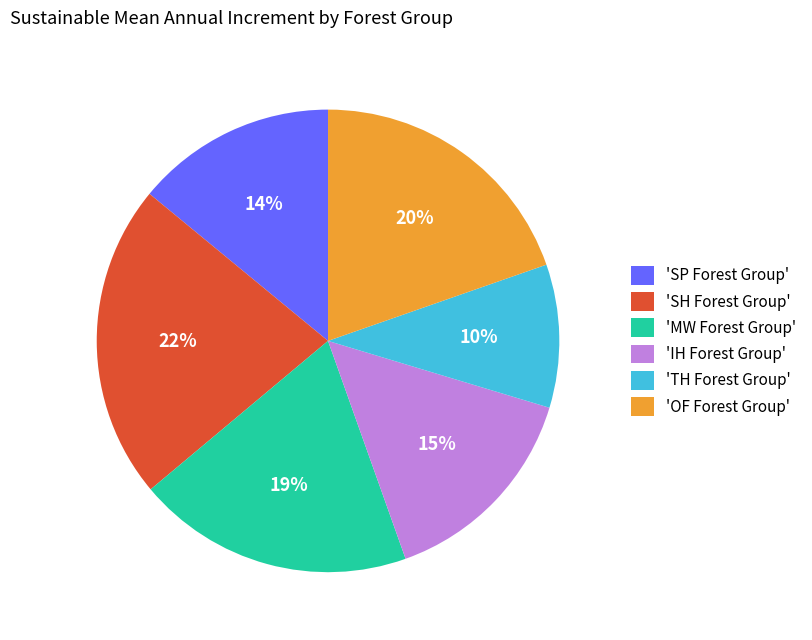

To the nearest percent, what is the combined percentage of 'SP Forest Group' and 'SH Forest Group'?

36%